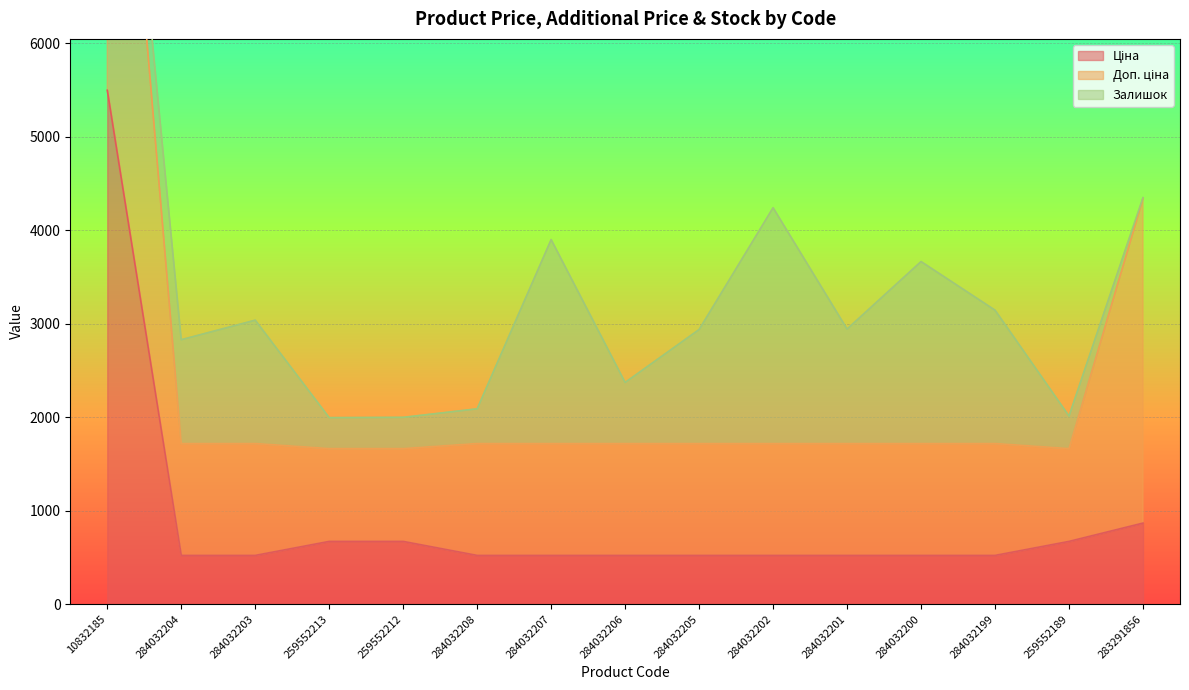

Where is Ціна nearest to the value 3009?

283291856